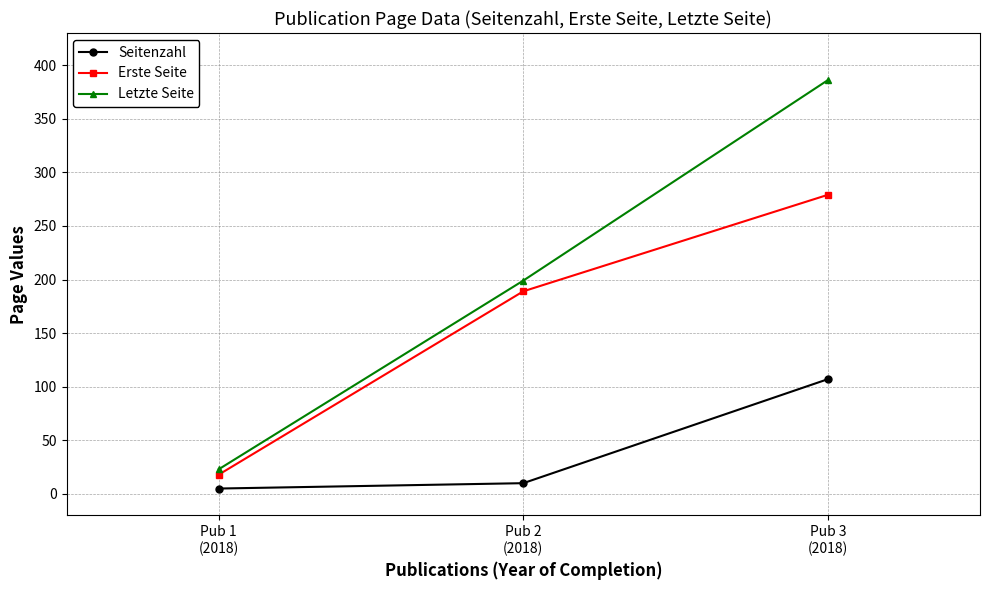

What is the label of the 3rd point from the left?

Pub 3
(2018)